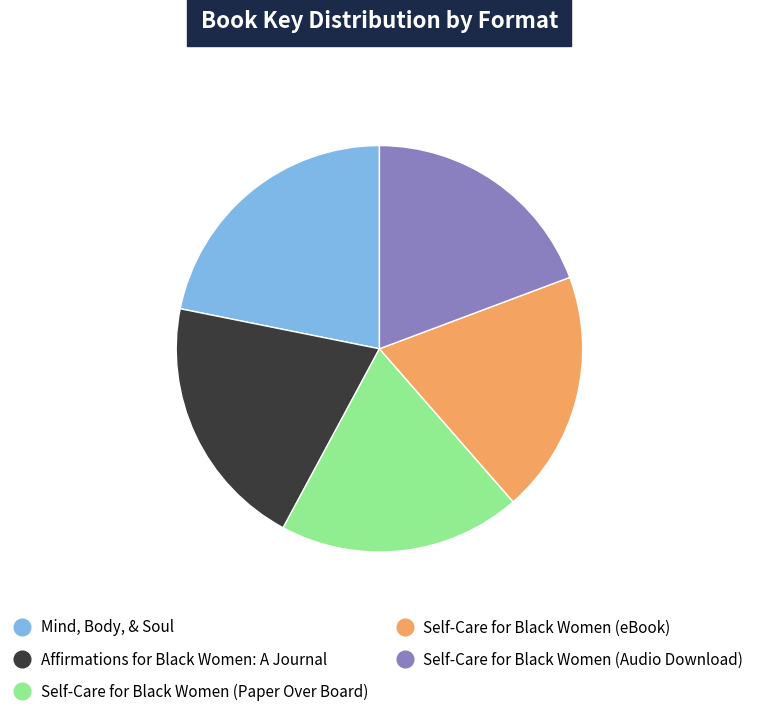

The Self-Care for Black Women (Audio Download) slice represents 19% of the pie. True or false?

True